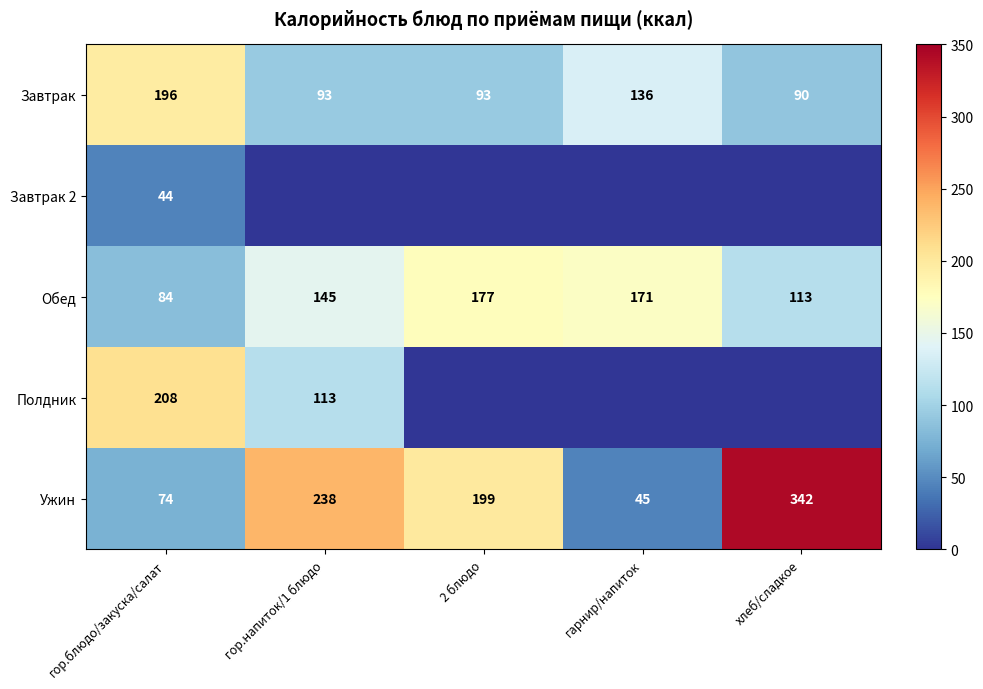

The value of Ужин at гарнир/напиток is 65. True or false?

False